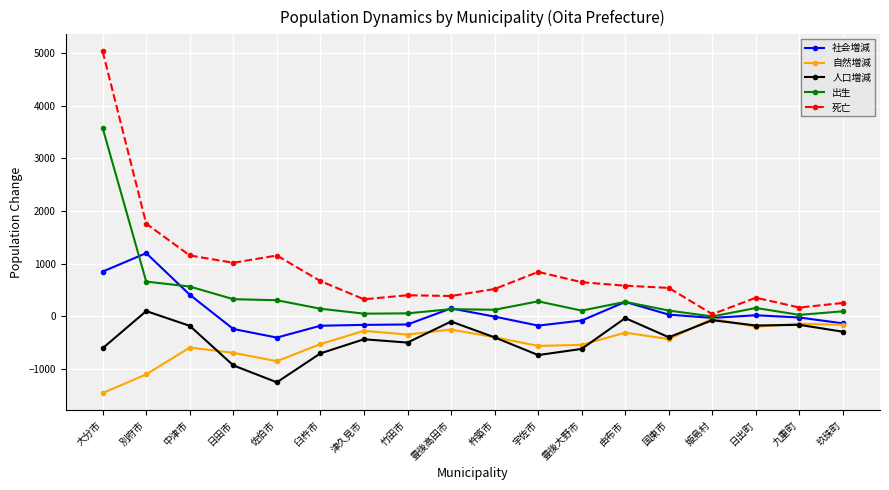

At which category does the chart reach its peak across all series?

大分市